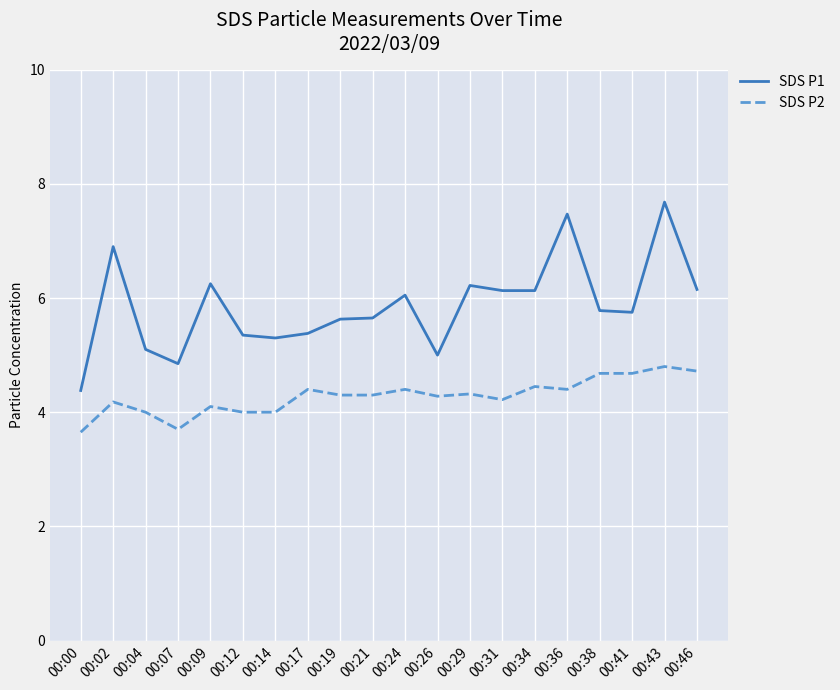

Which series has the widest spread of values?

SDS P1